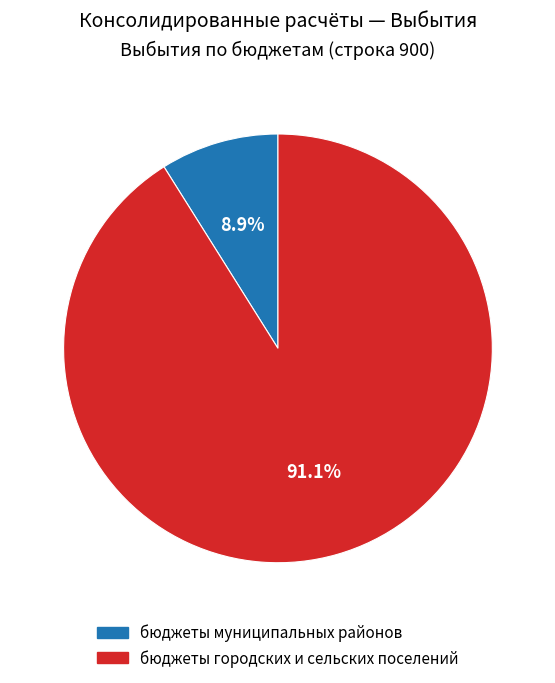

True or false: бюджеты городских и сельских поселений accounts for 99% of the total.

False